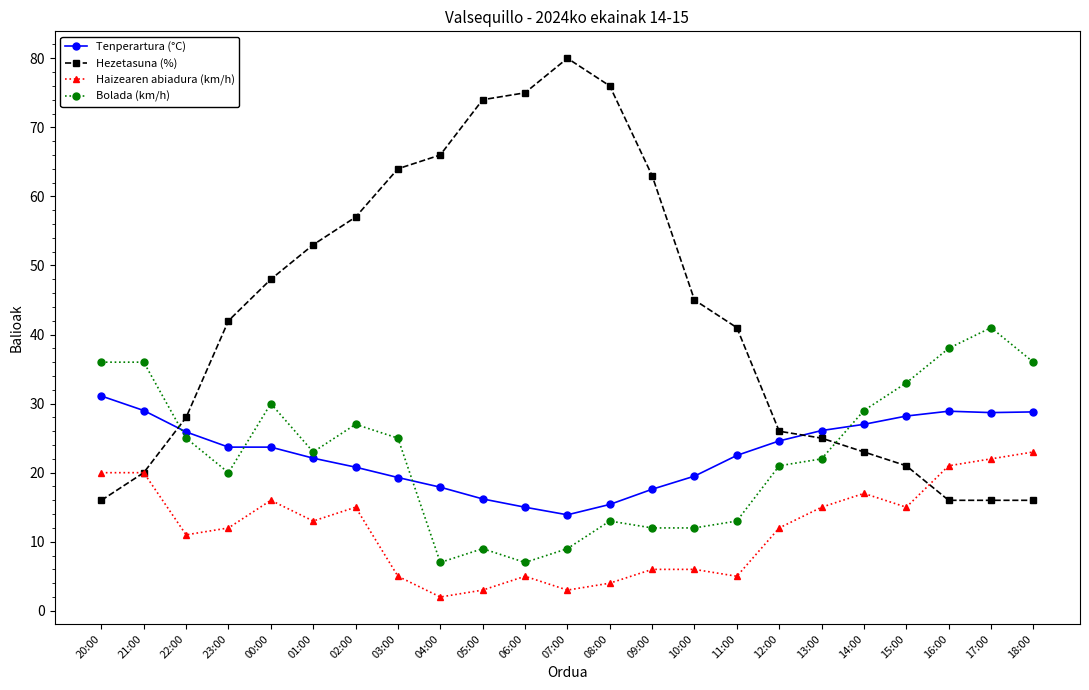

What is the sum of all Haizearen abiadura (km/h) values?

271.0